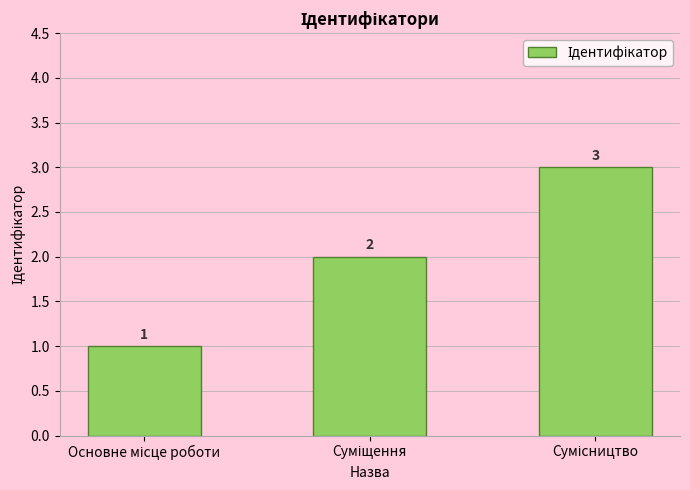

What is the average value?

2